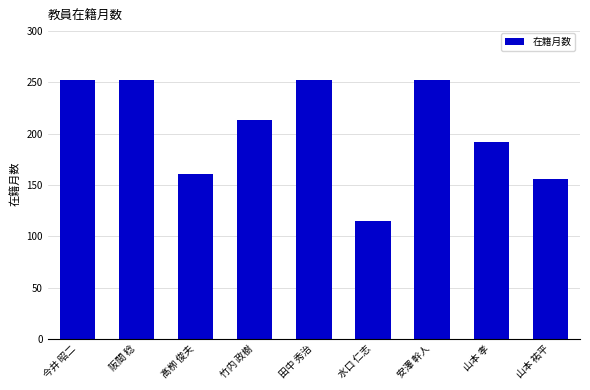

Which category has the lowest value across all series?

水口 仁志